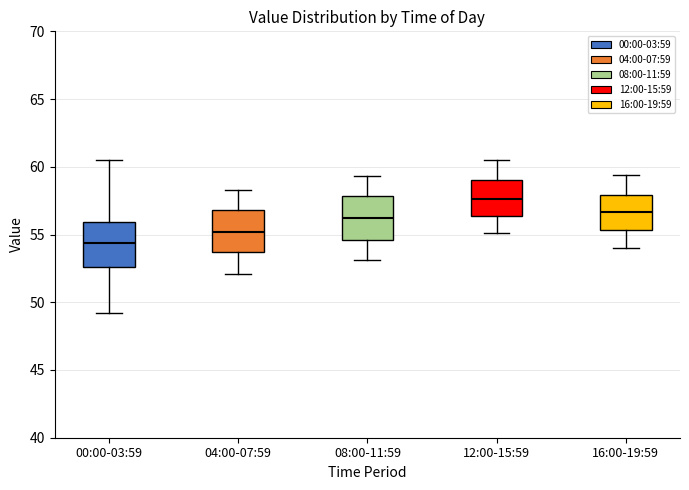

Reading left to right, read every box against the y-axis: the position of its median line, the range the box covers, and the ends of its whiskers. The values are not printed on the chart, so give them approximately, as read against the axis.

00:00-03:59: median 54.5, box 52.5 to 56.0, whiskers 49.0 to 60.5
04:00-07:59: median 55.0, box 53.5 to 57.0, whiskers 52.0 to 58.5
08:00-11:59: median 56.0, box 54.5 to 58.0, whiskers 53.0 to 59.5
12:00-15:59: median 57.5, box 56.5 to 59.0, whiskers 55.0 to 60.5
16:00-19:59: median 56.5, box 55.5 to 58.0, whiskers 54.0 to 59.5